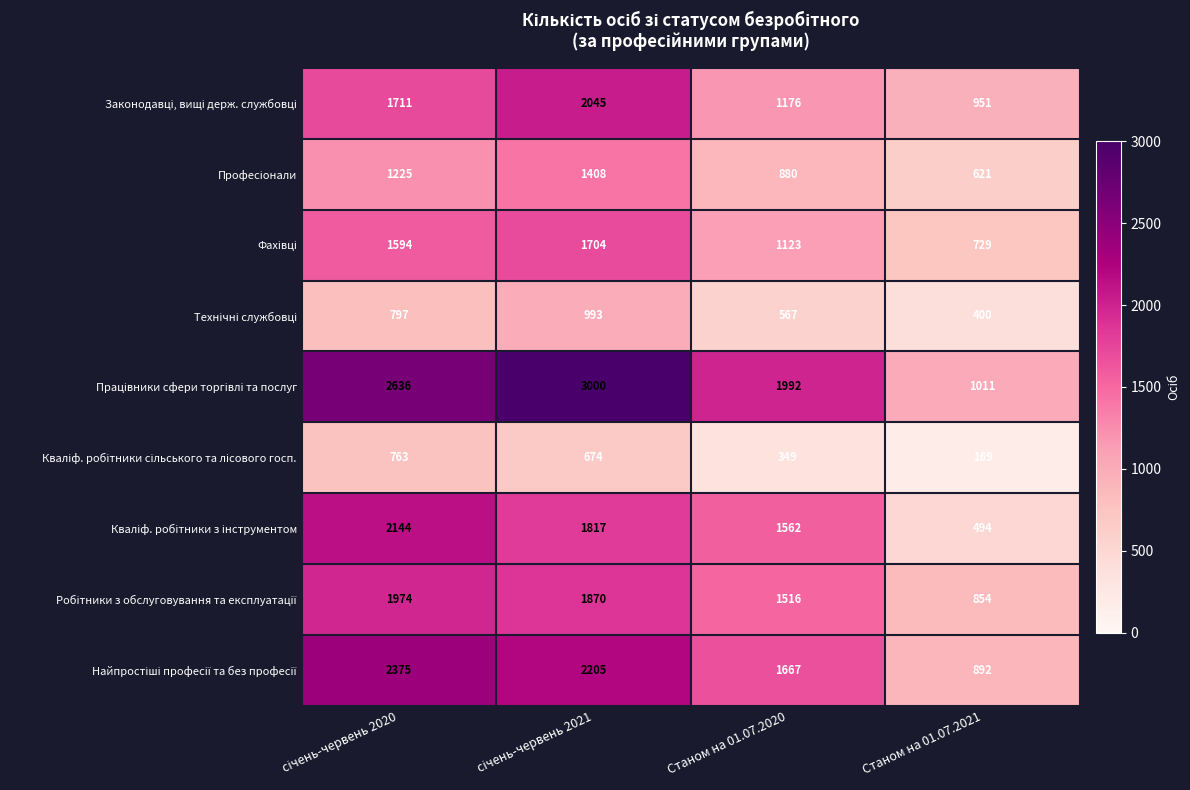

What is the minimum value shown in the chart?

169